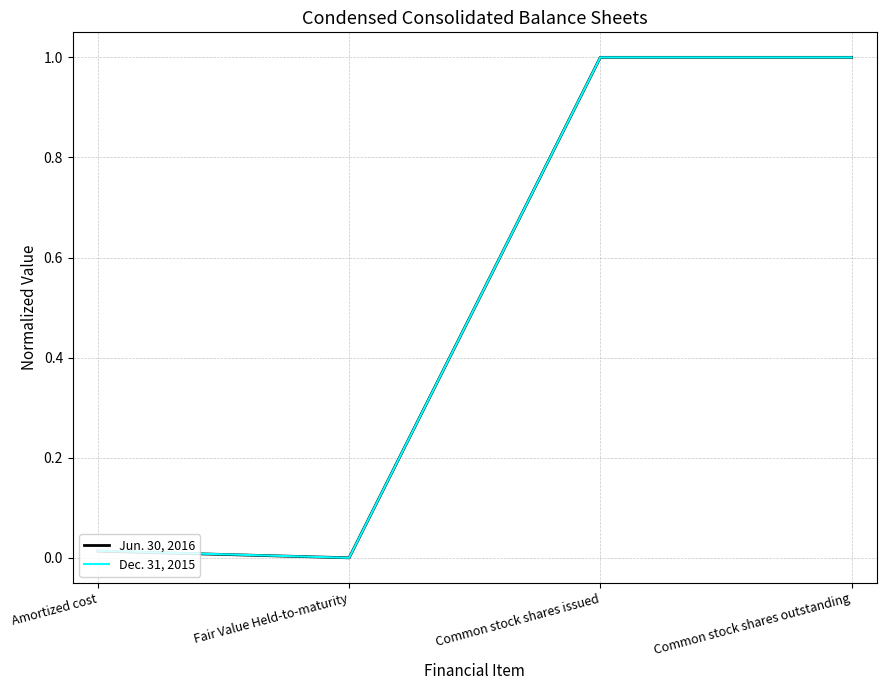

Where is the first local minimum for Jun. 30, 2016?

Fair Value Held-to-maturity